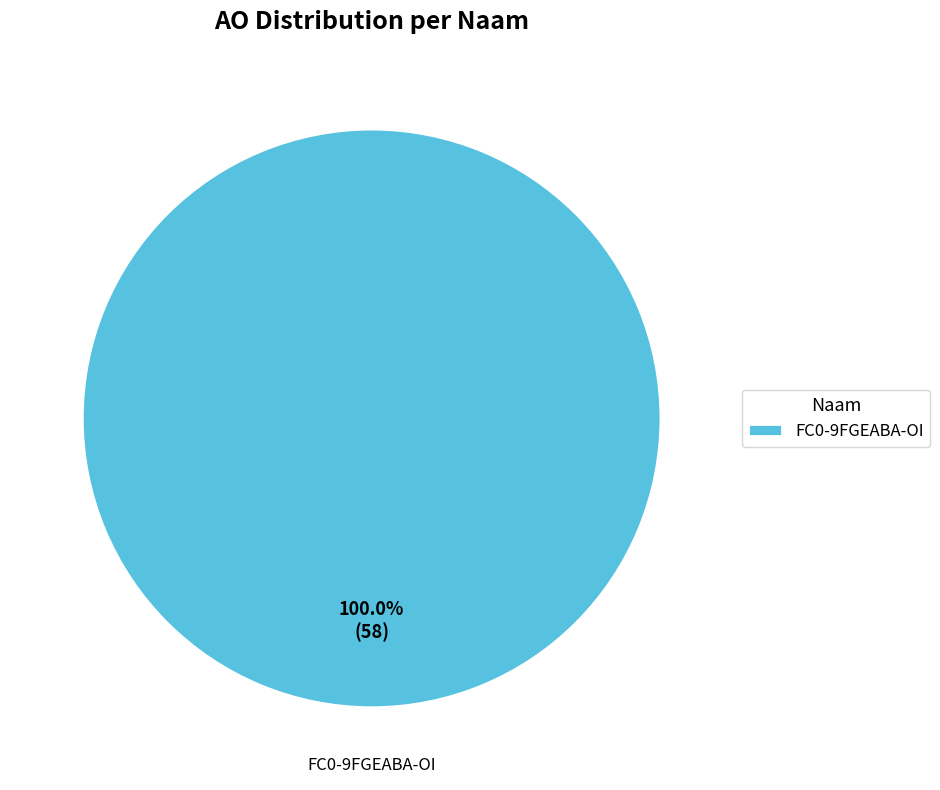

What is the majority slice?

FC0-9FGEABA-OI